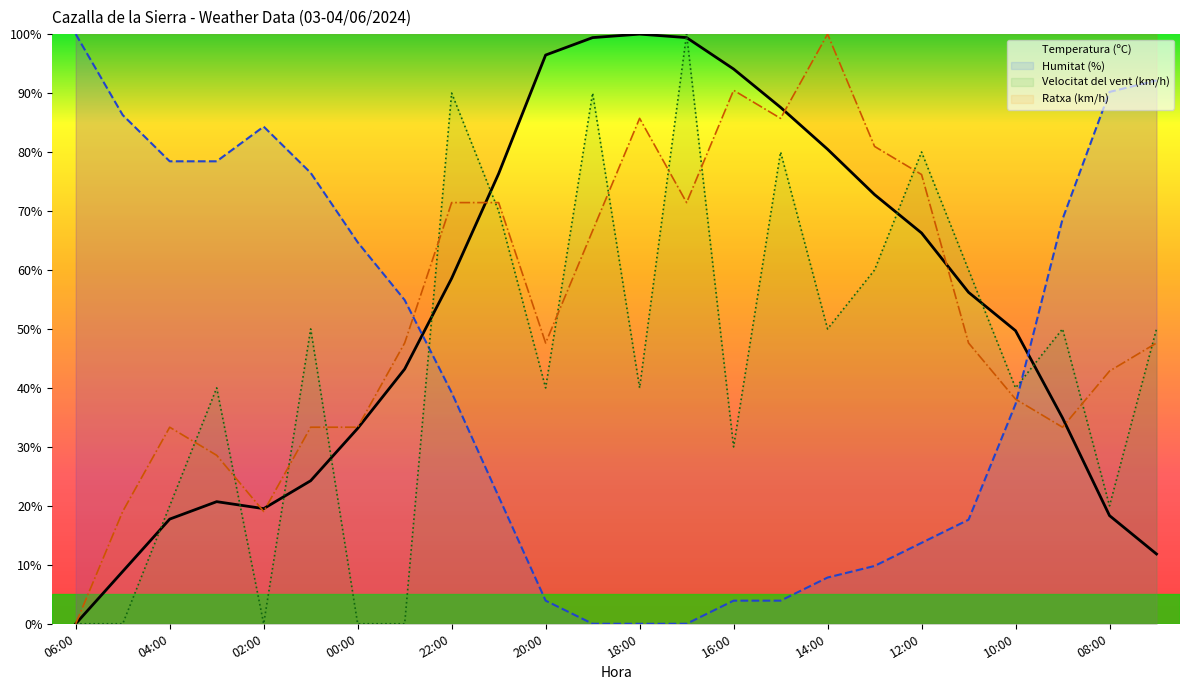

Where is the first local minimum for Velocitat del vent (km/h)?

02:00